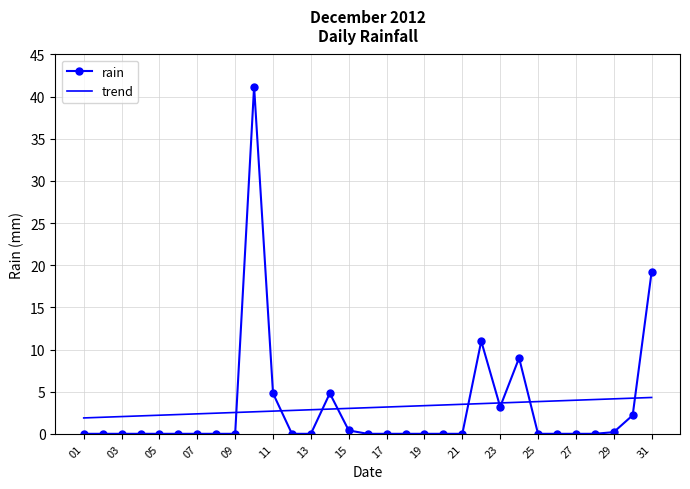

List the series in order of their peak value, lowest first.

trend, rain